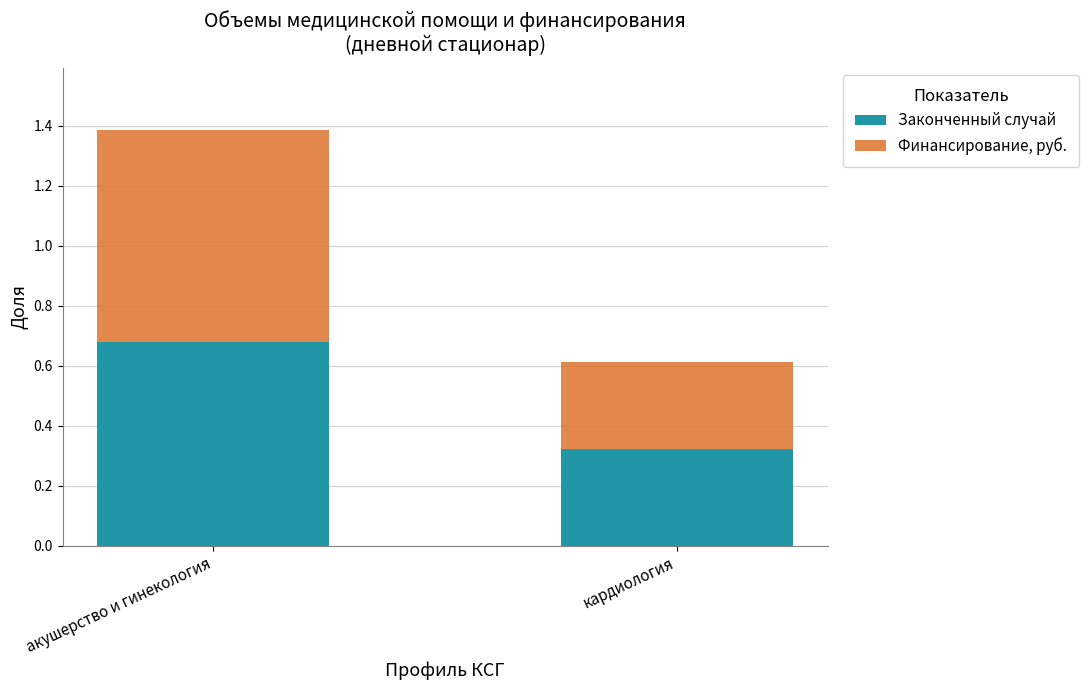

The value of Законченный случай at кардиология is 0.3. True or false?

True